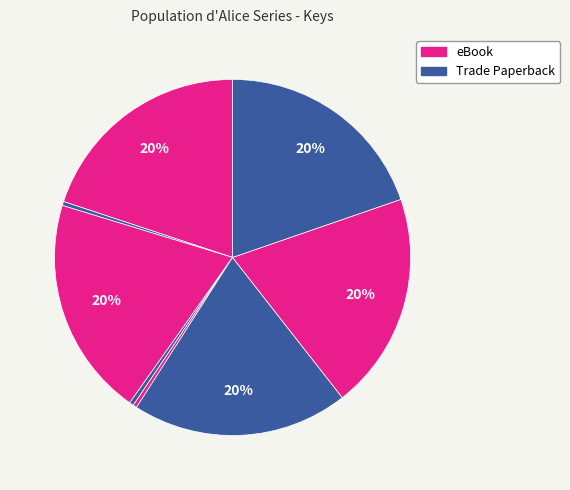

Which slice is the smallest?

Alice in Rapture, Sort Of